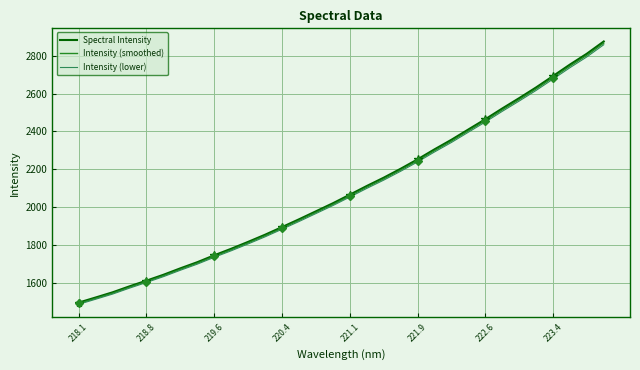

What is the lowest value of the Spectral Intensity series?

1495.1